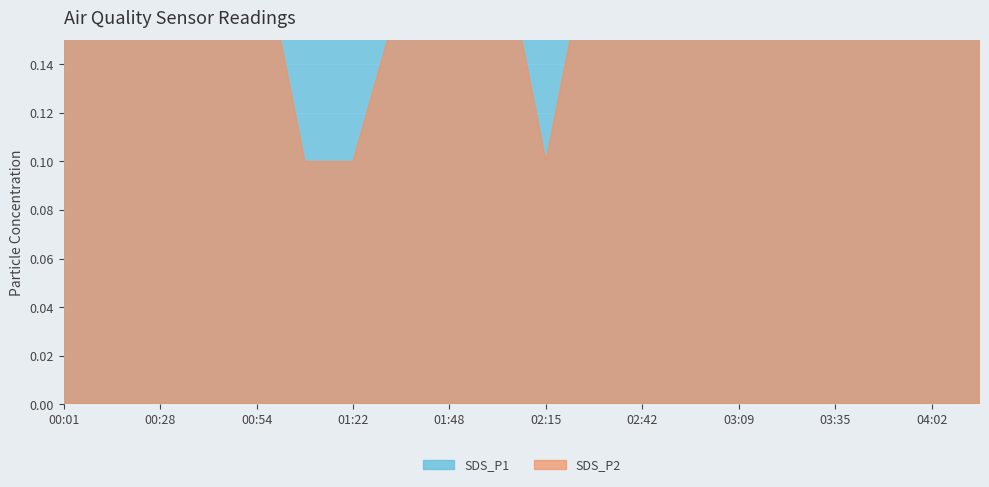

What is the label of the 6th point from the right?

03:09